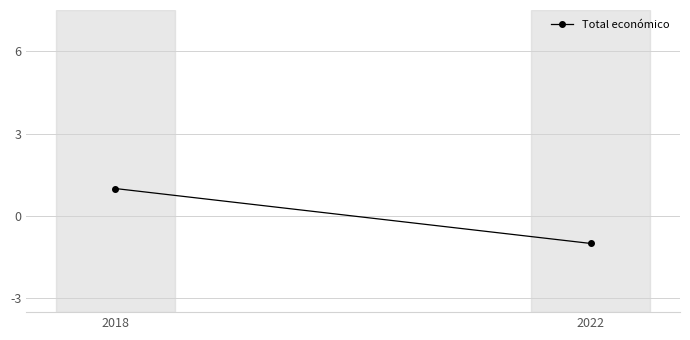

What is the maximum value shown in the chart?

1